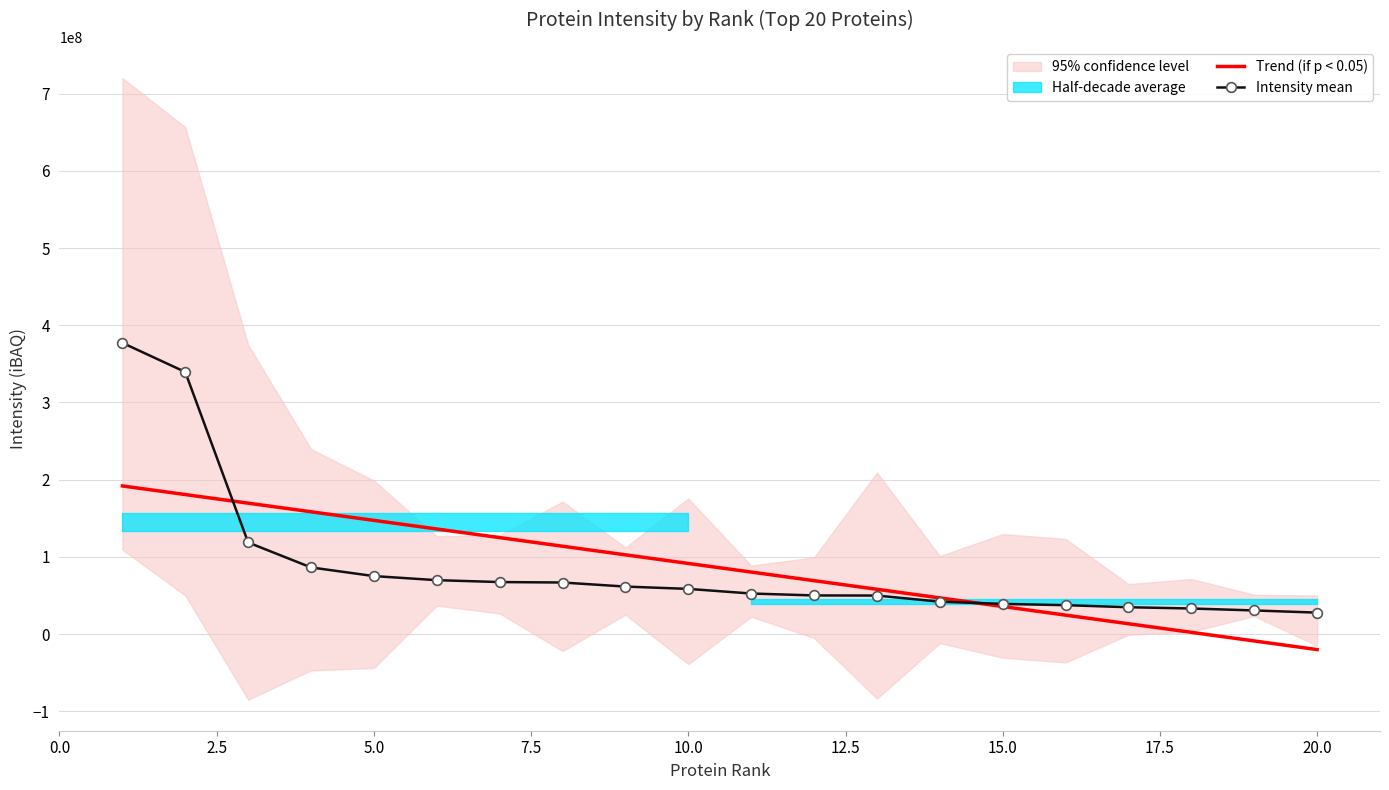

What is the value of the Intensity mean point at the 12th from the left?

49970142.9